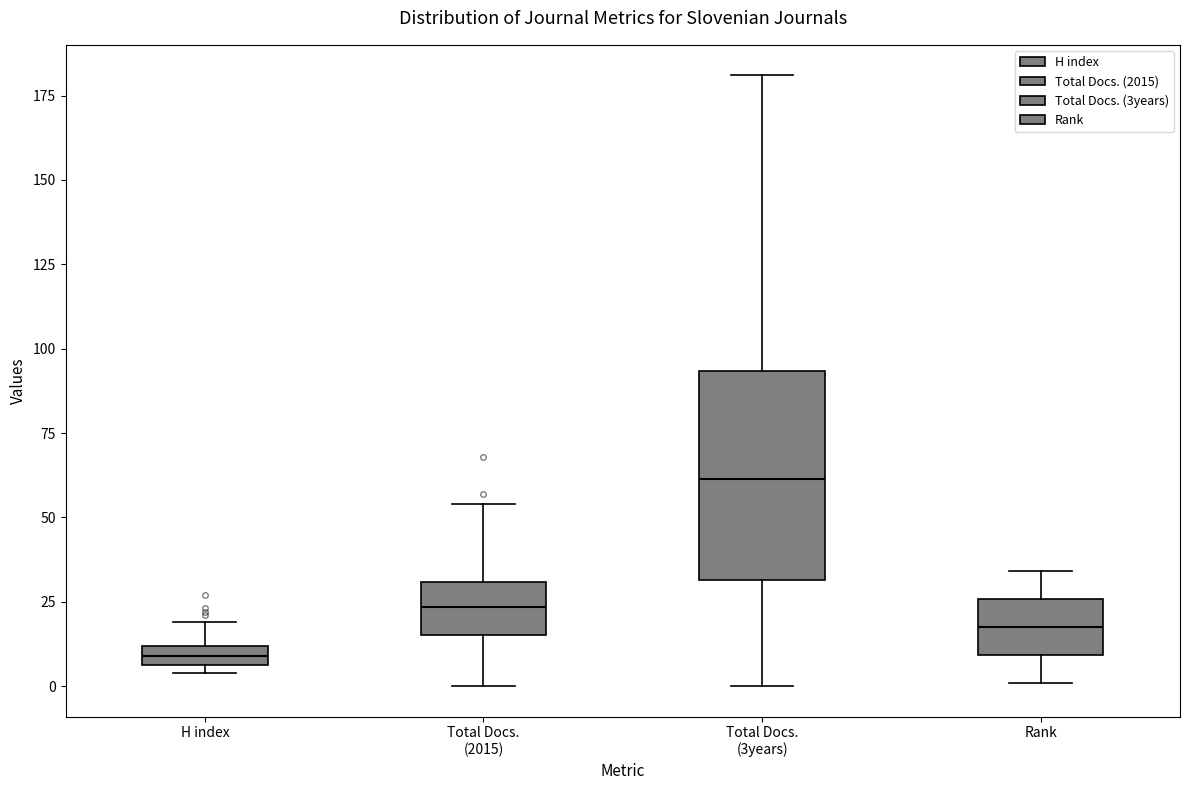

Comparing the boxes themselves (not the whiskers), which one is the tallest?

Total Docs. (3years)